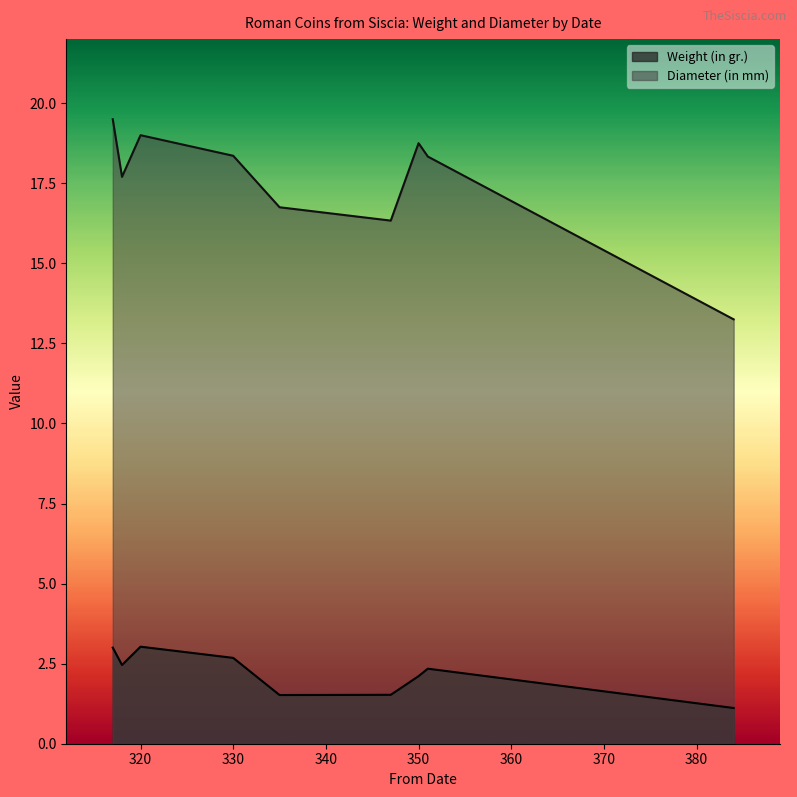

What is the smallest value displayed?

1.0